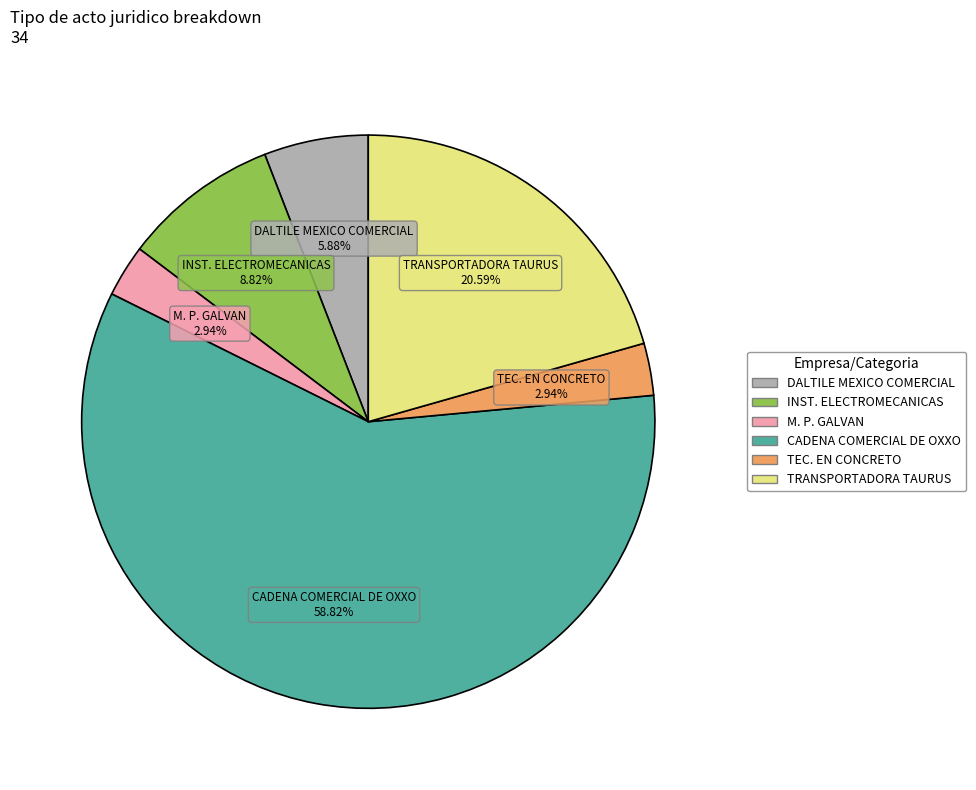

Which slice is the largest?

CADENA COMERCIAL DE OXXO